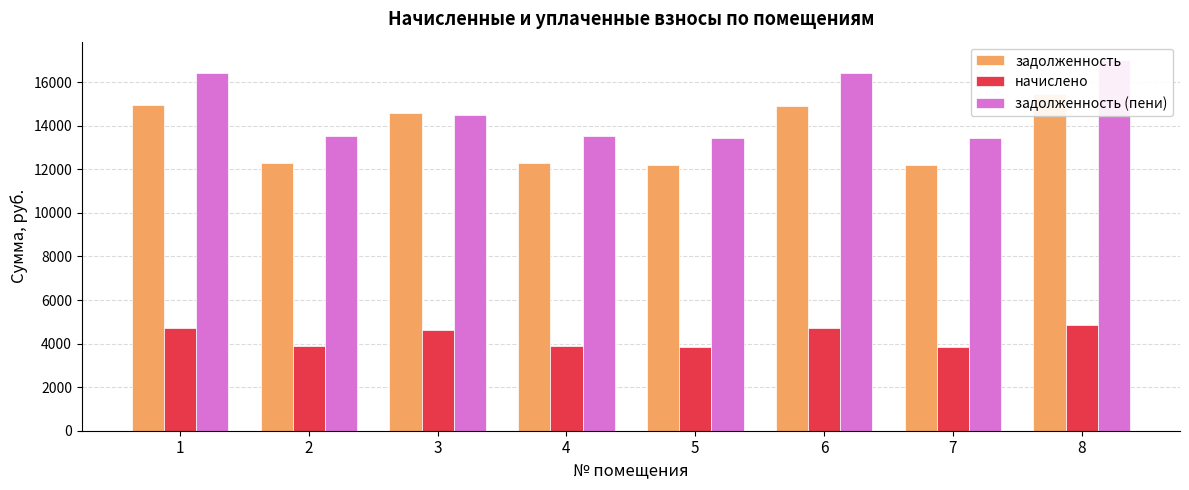

What is the difference between the задолженность values at 8 and 6?

548.3